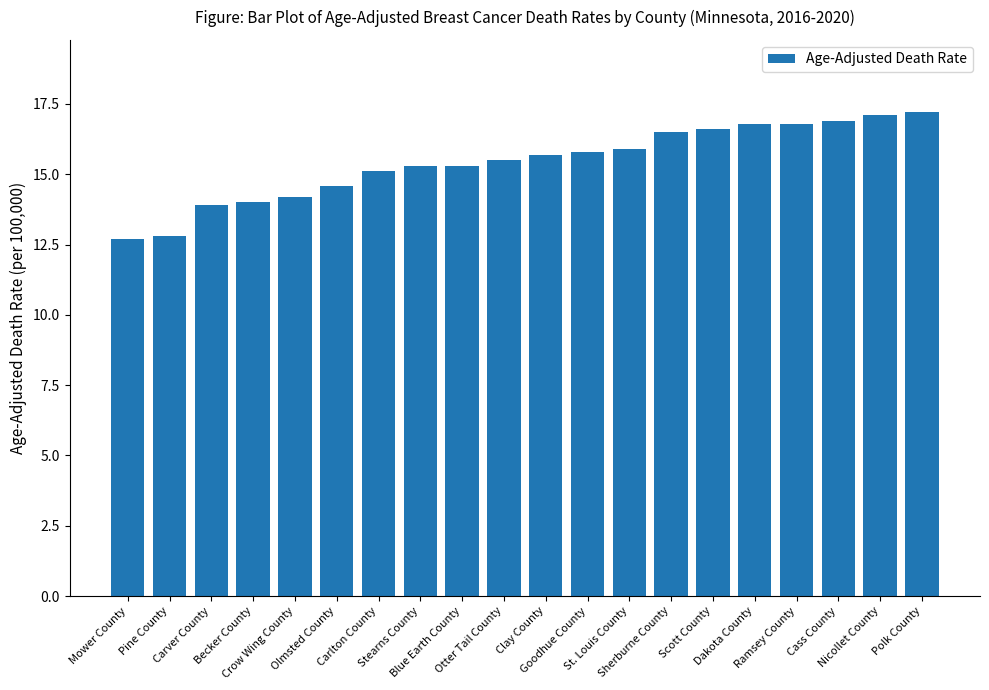

What is the value of the 3rd bar from the left?

13.9